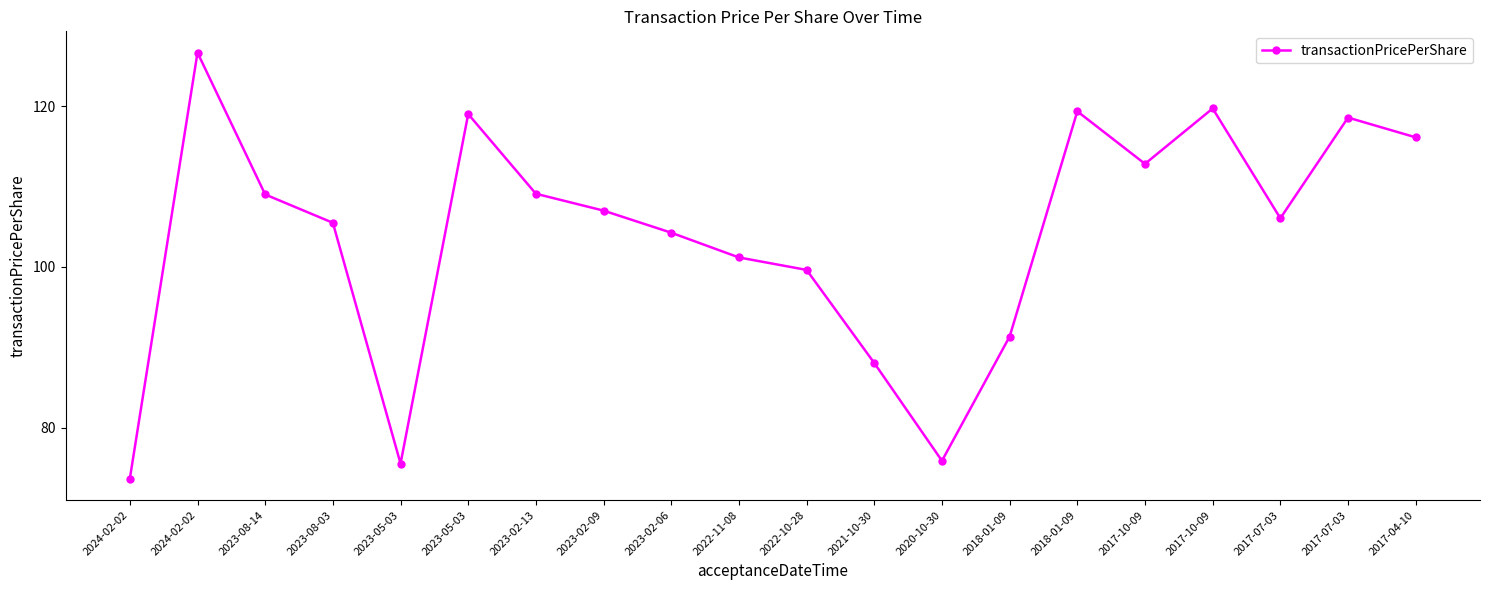

How many data points are less than 107?

10